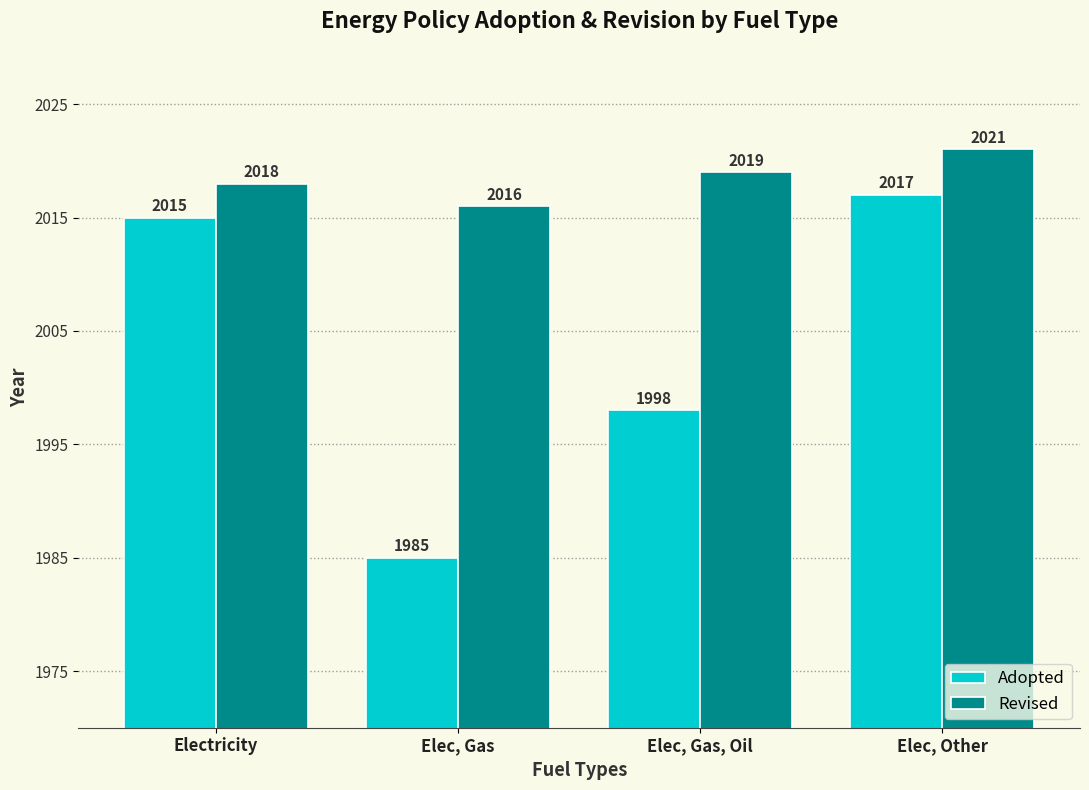

What is the sum of the Revised values at Elec, Gas and Elec, Other?

4037